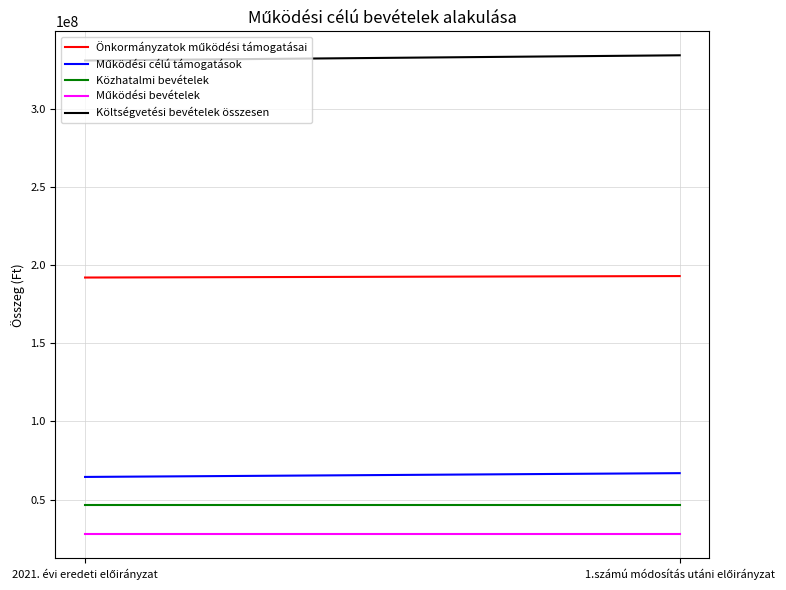

Reading left to right, what are all the values shown in this chart?

Önkormányzatok működési támogatásai: 2021. évi eredeti előirányzat=192108951	1.számú módosítás utáni előirányzat=193044152
Működési célú támogatások: 2021. évi eredeti előirányzat=64466000	1.számú módosítás utáni előirányzat=66878000
Közhatalmi bevételek: 2021. évi eredeti előirányzat=46800000	1.számú módosítás utáni előirányzat=46800000
Működési bevételek: 2021. évi eredeti előirányzat=27648000	1.számú módosítás utáni előirányzat=27648000
Költségvetési bevételek összesen: 2021. évi eredeti előirányzat=331022951	1.számú módosítás utáni előirányzat=334370152